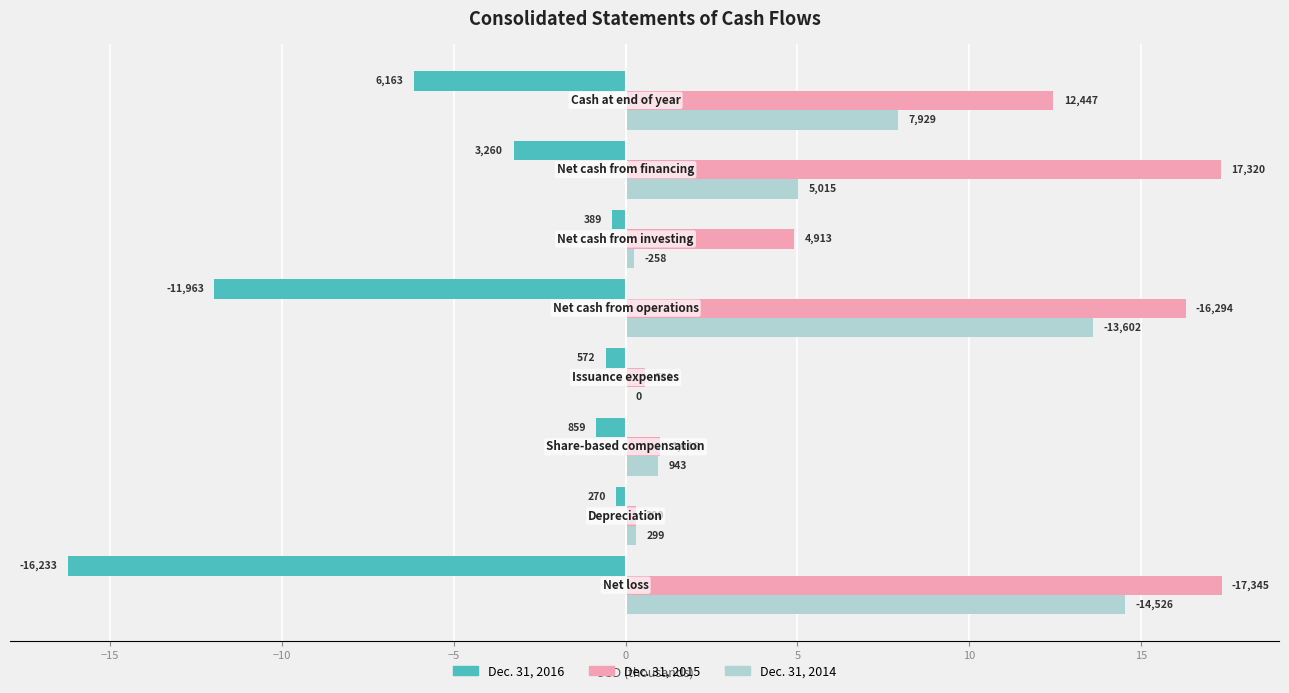

What is the highest value of the Dec. 31, 2015 series?

17.3